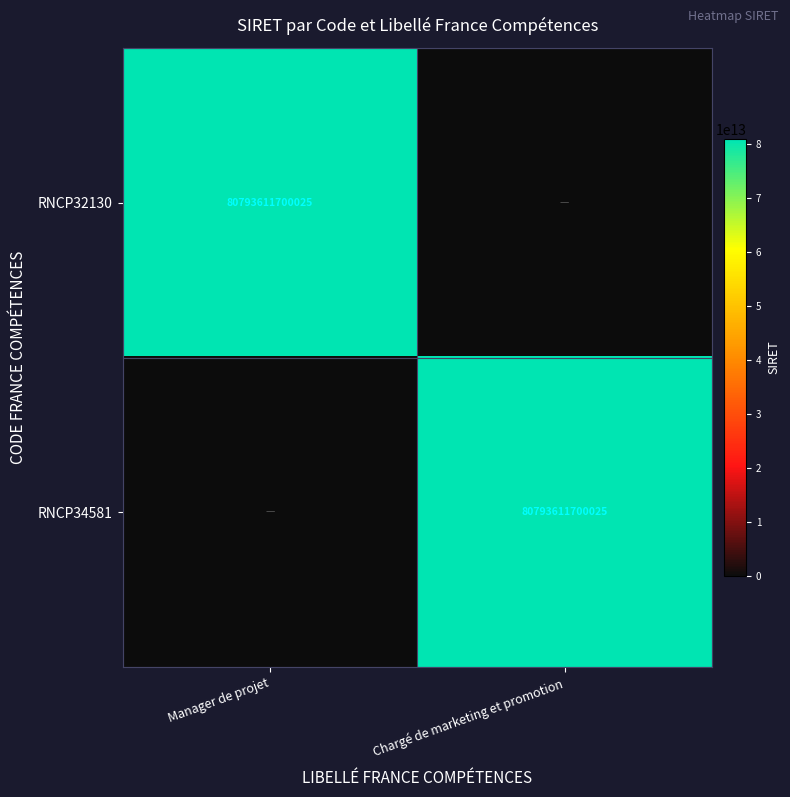

True or false: RNCP34581 has a value of 80793611700025 at Chargé de marketing et promotion.

True